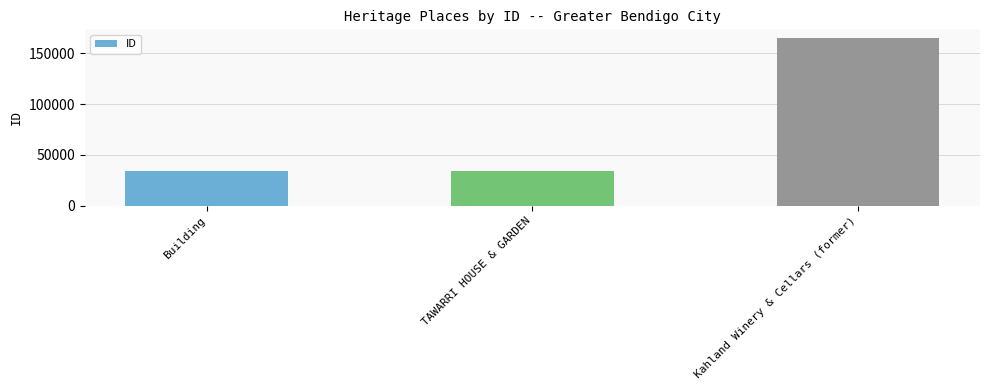

True or false: the data shows 34324 at TAWARRI HOUSE & GARDEN.

True